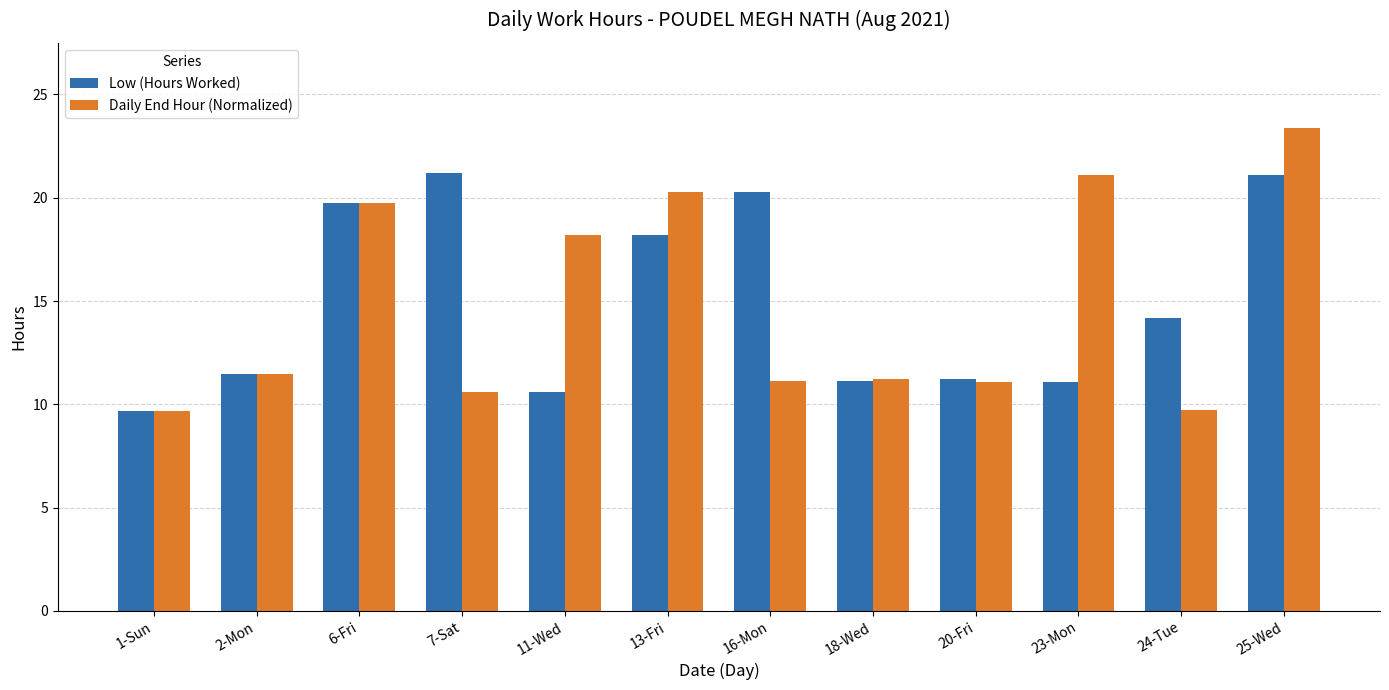

Rank the series at 16-Mon from lowest to highest value.

Daily End Hour (Normalized), Low (Hours Worked)